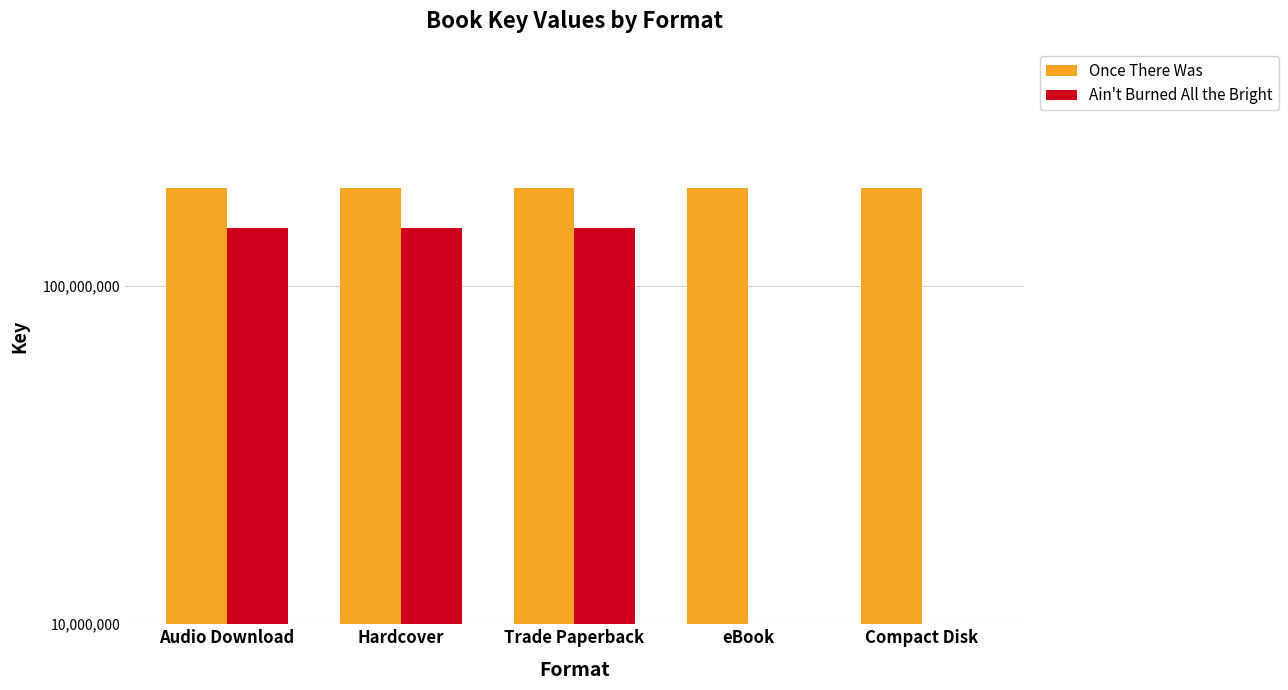

What position from the left is Trade Paperback?

3